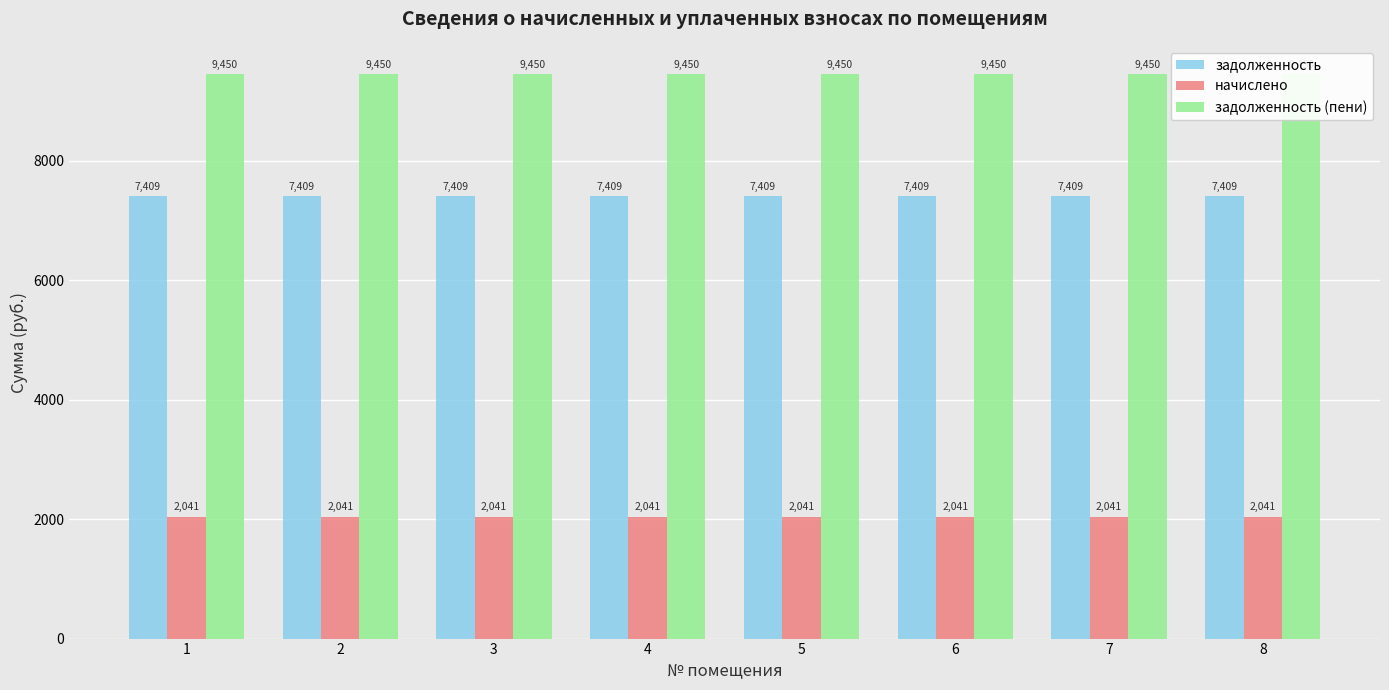

Which series changed the most between 3 and 8?

задолженность